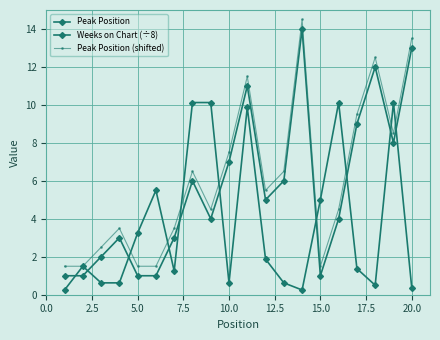

How many interior local peaks does the Weeks on Chart (÷8) series have?

5